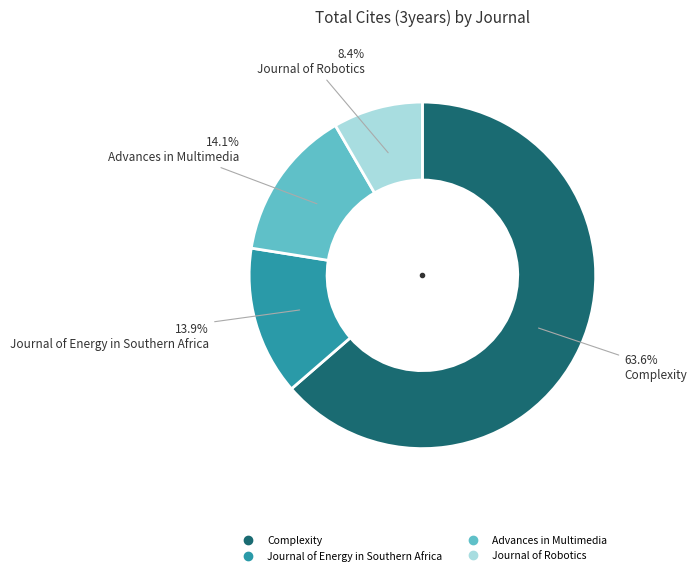

What percentage is the Journal of Energy in Southern Africa slice, to the nearest percent?

14%